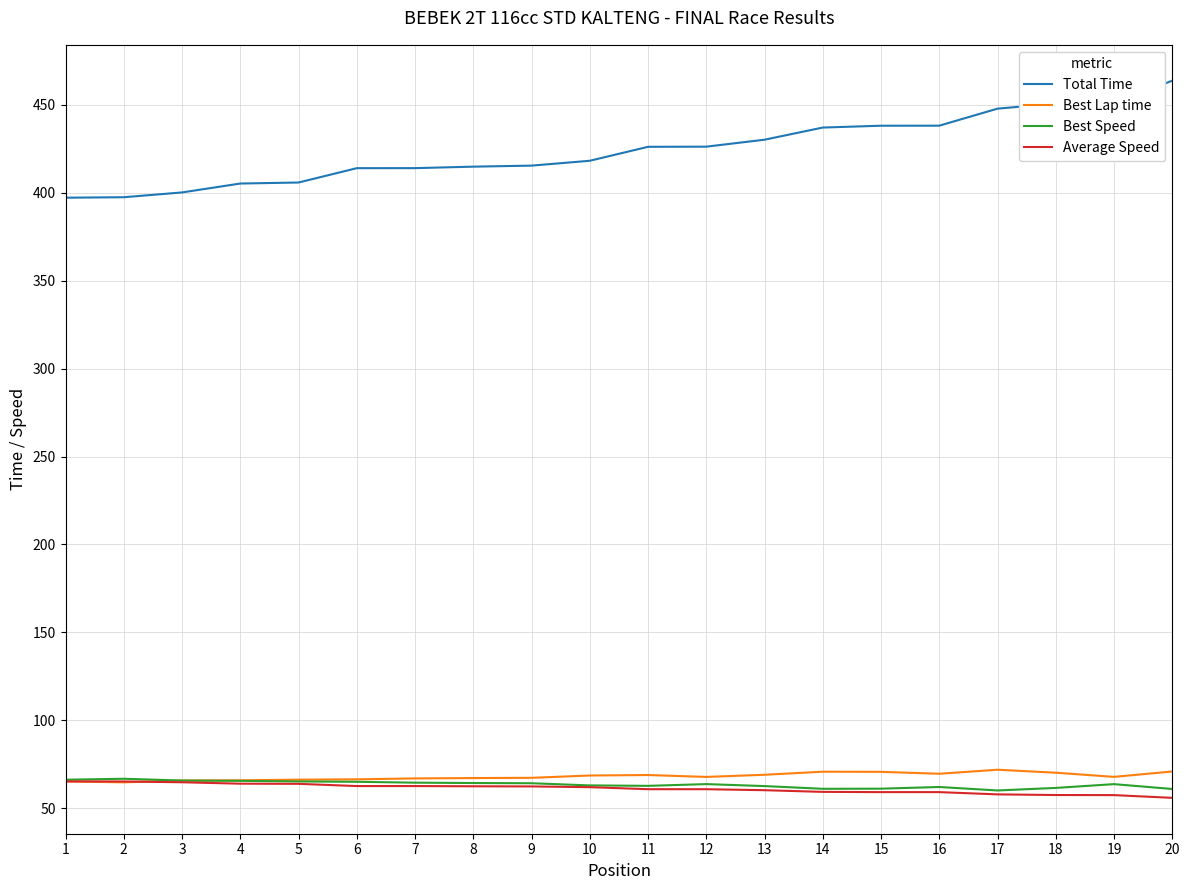

Is the value of Best Speed at 6 greater than the value of Total Time at 20?

No